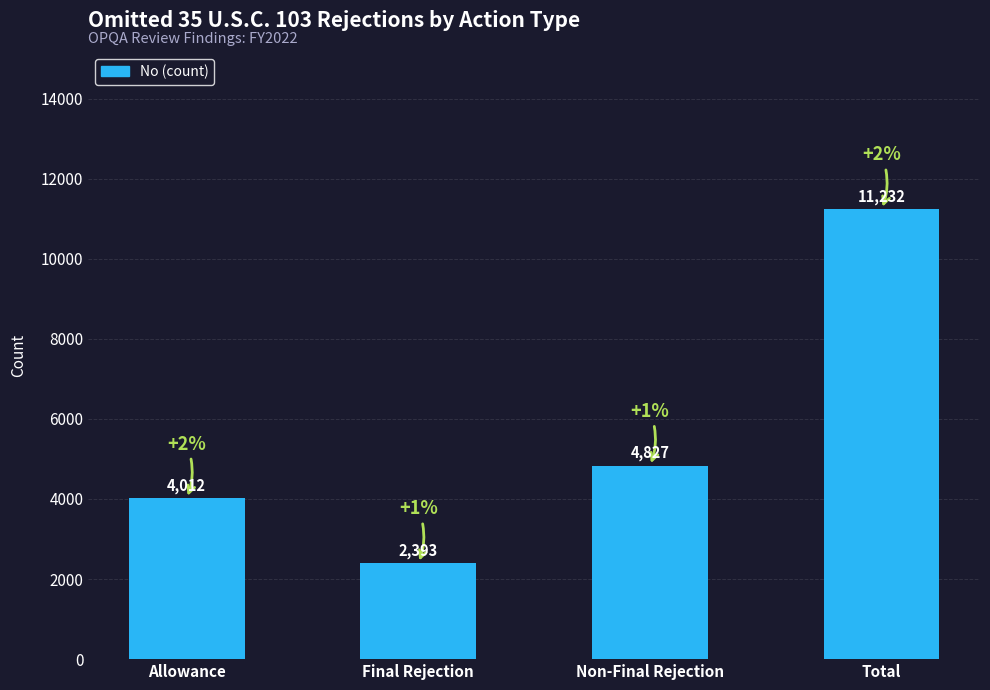

Rank the categories by value from highest to lowest.

Total, Non-Final Rejection, Allowance, Final Rejection